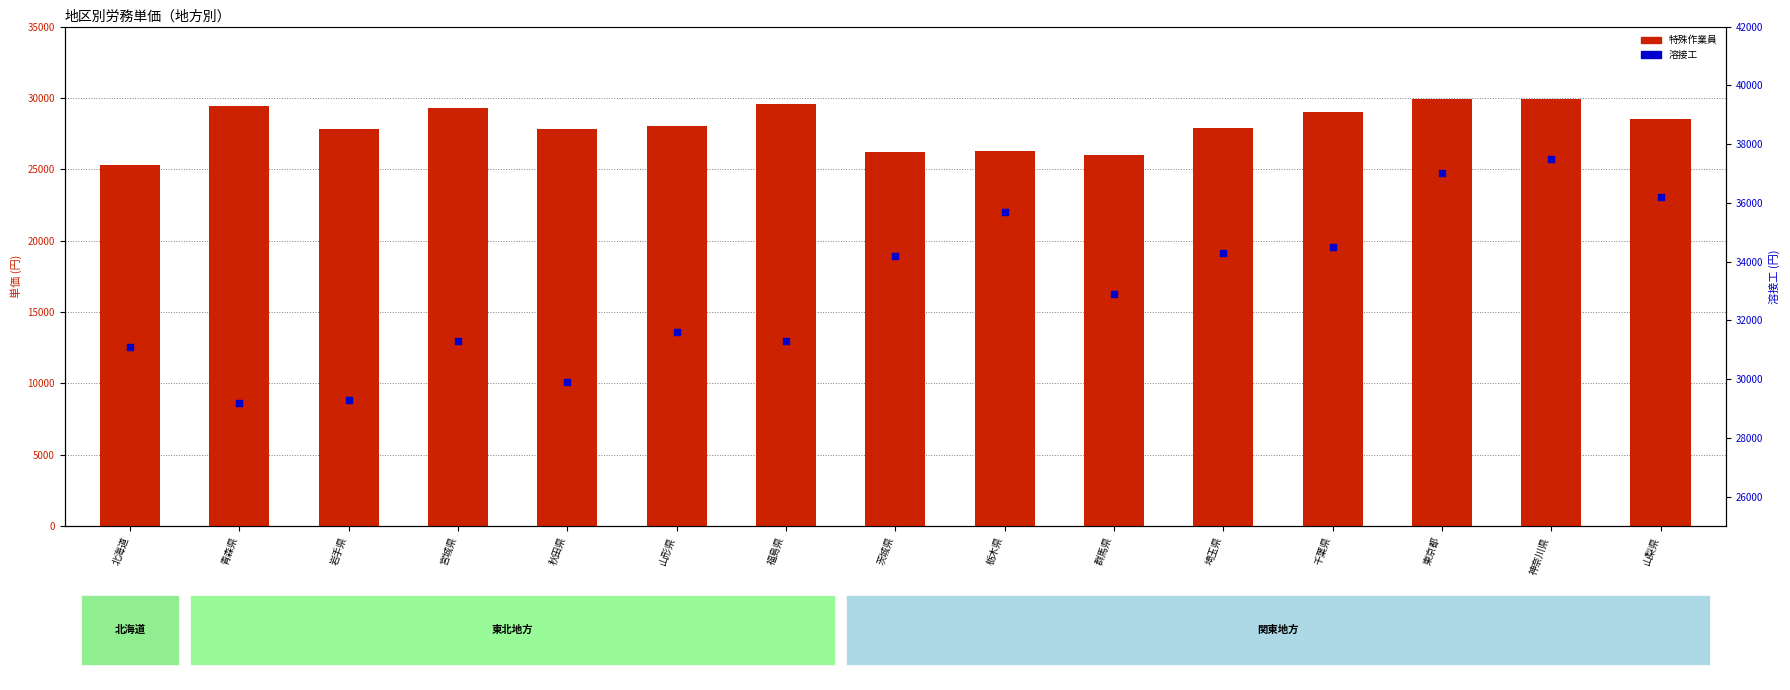

Which series contains the highest Y value?

溶接工